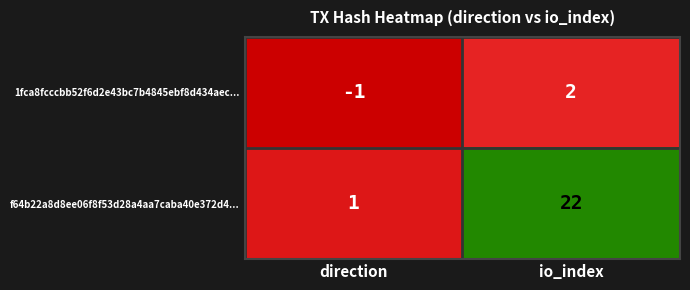

Rank the series by their maximum value, from lowest to highest.

1fca8fcccbb52f6d2e43bc7b4845ebf8d434aec..., f64b22a8d8ee06f8f53d28a4aa7caba40e372d4...